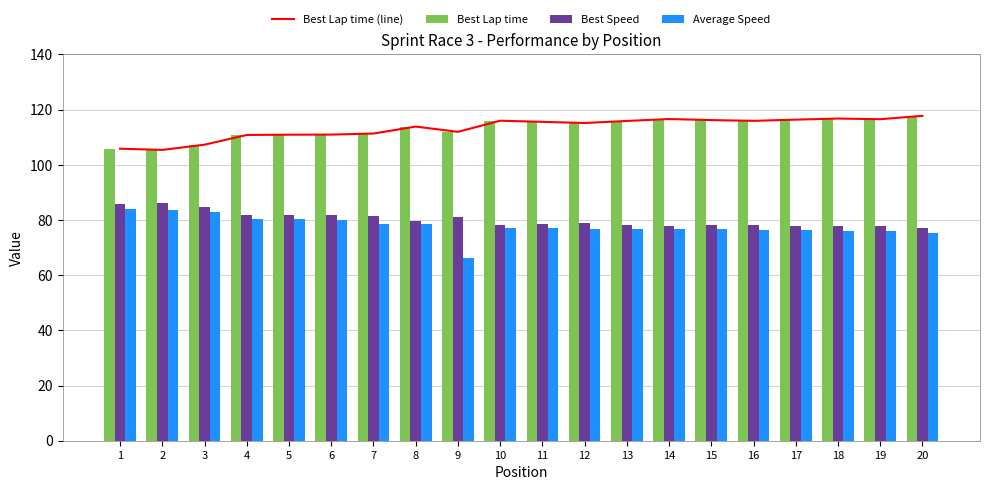

Reading right to left, what are all the values shown in this chart?

Best Lap time (line): 117.8	116.5	116.8	116.4	115.9	116.2	116.6	115.9	115.2	115.6	116.0	112.0	113.9	111.3	111.0	110.9	110.8	107.3	105.4	105.9
Best Lap time: 117.8	116.5	116.8	116.4	115.9	116.2	116.6	115.9	115.2	115.6	116.0	112.0	113.9	111.3	111.0	110.9	110.8	107.3	105.4	105.9
Best Speed: 77.0	77.8	77.7	77.9	78.2	78.1	77.8	78.3	78.8	78.5	78.2	81.0	79.7	81.5	81.8	81.8	81.9	84.5	86.1	85.7
Average Speed: 75.4	76.0	76.0	76.3	76.5	76.6	76.7	76.8	76.9	77.0	77.3	66.2	78.6	78.7	80.1	80.3	80.3	82.9	83.7	84.1